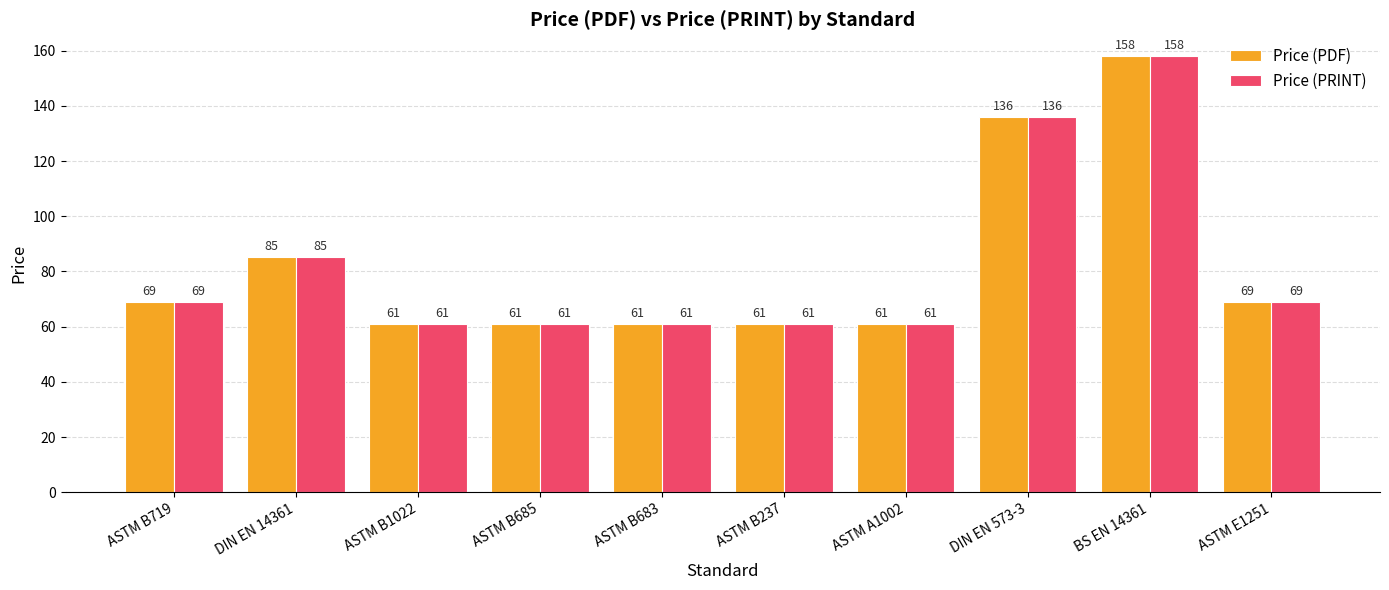

What is the total value across all series at ASTM B719?

138.0